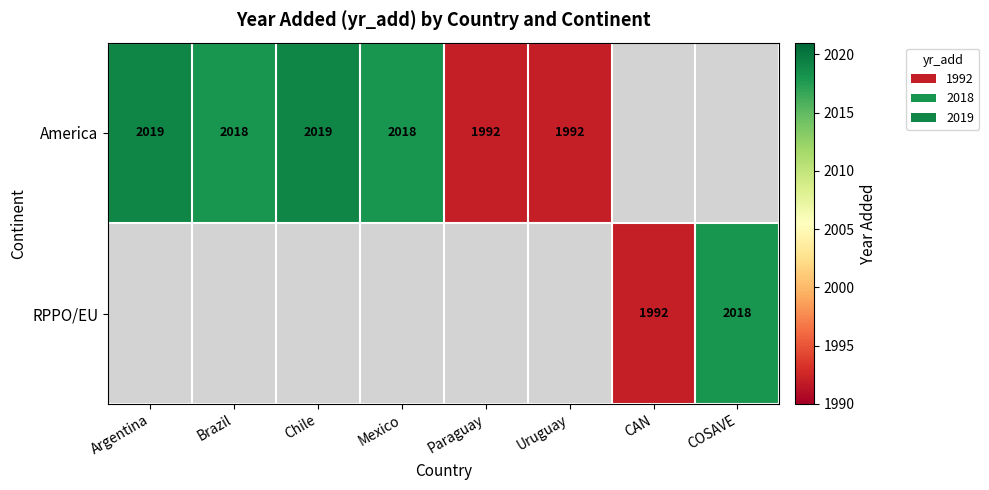

How many categories are shown in the chart?

8